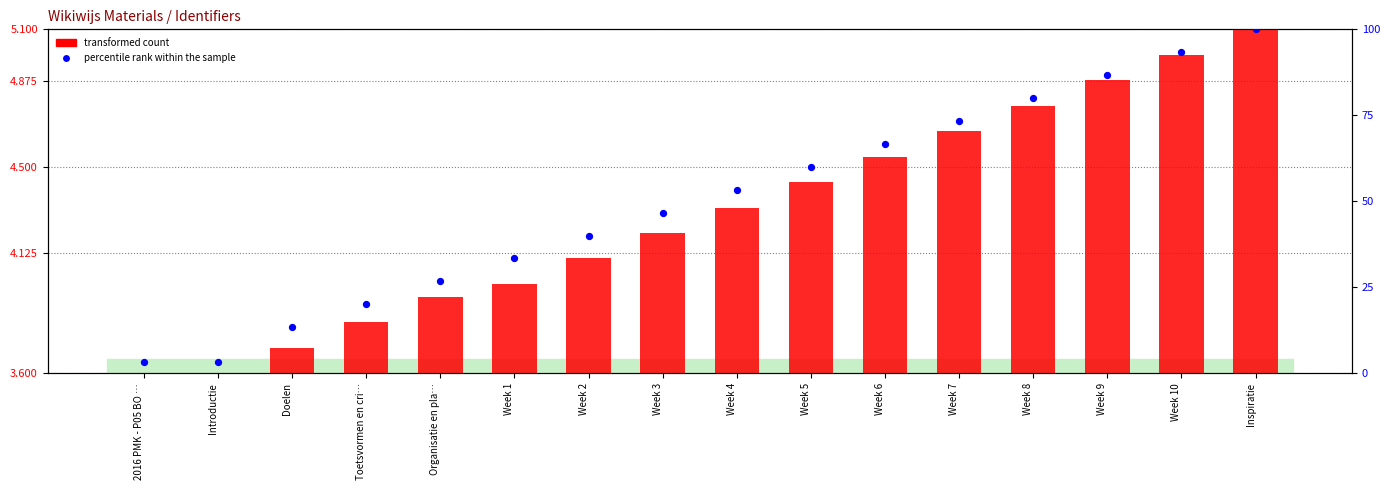

Is the value of transformed count at Introductie greater than the value of percentile rank within the sample at Week 8?

No